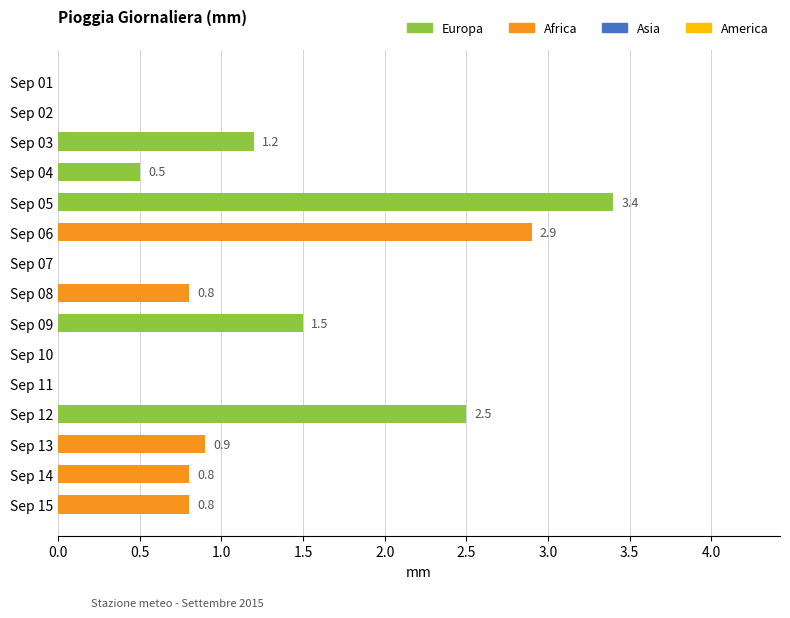

What is the sum of all values?

15.3